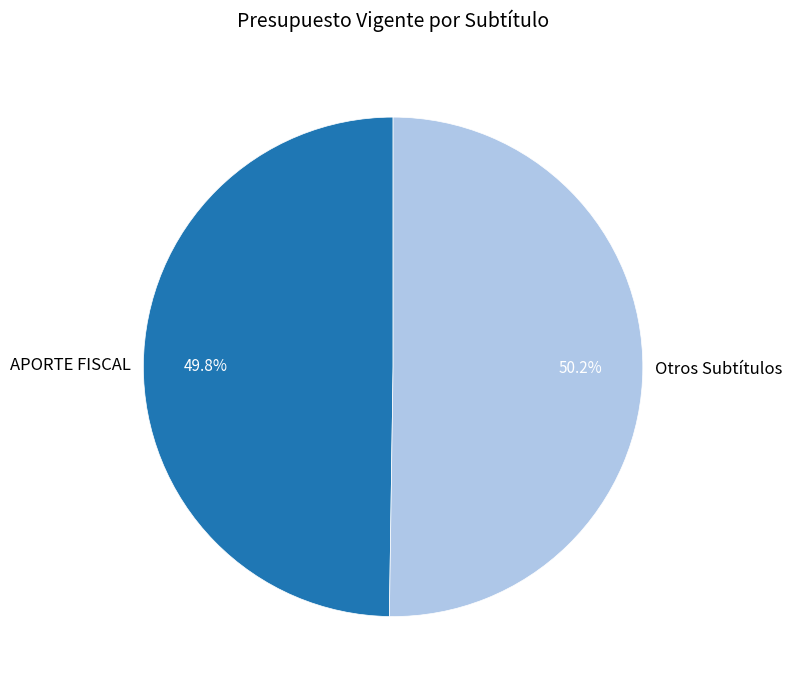

What is the ratio of the value at Otros Subtítulos to the value at APORTE FISCAL?

1.0